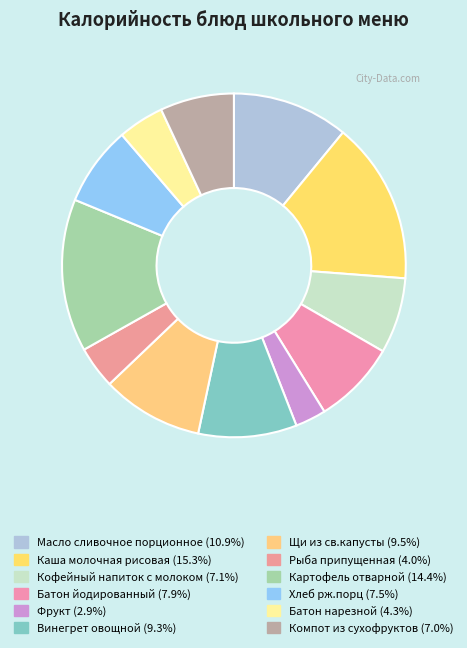

How many segments does this pie chart have?

12